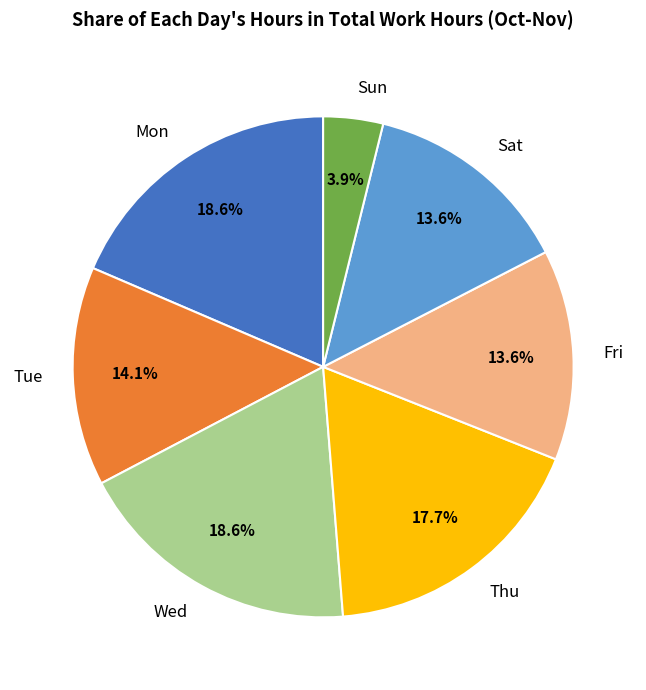

How many slices are in this pie chart?

7